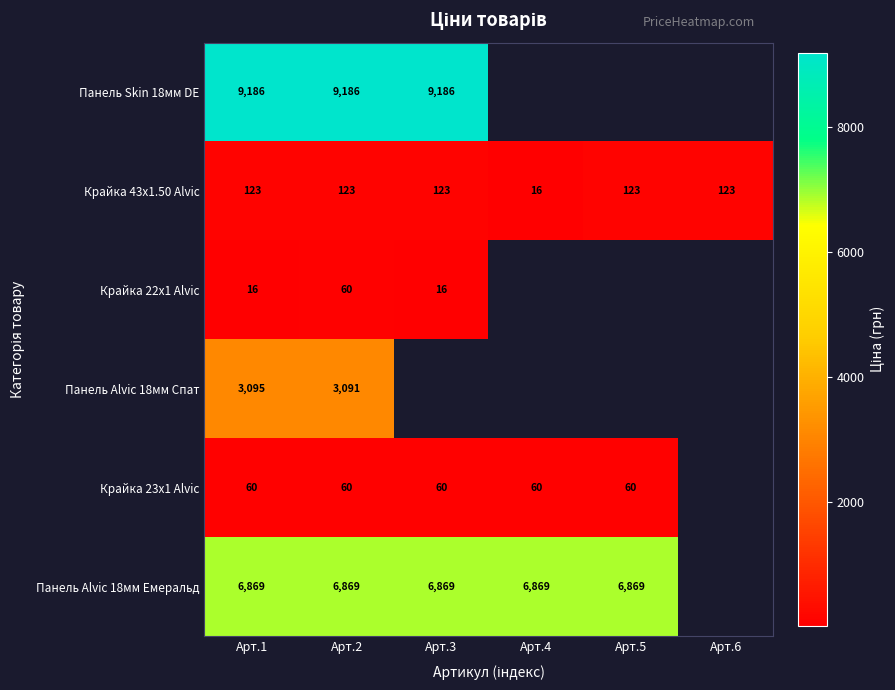

Is the value of Крайка 23x1 Alvic at Арт.1 greater than the value of Панель Alvic 18мм Емеральд at Арт.4?

No